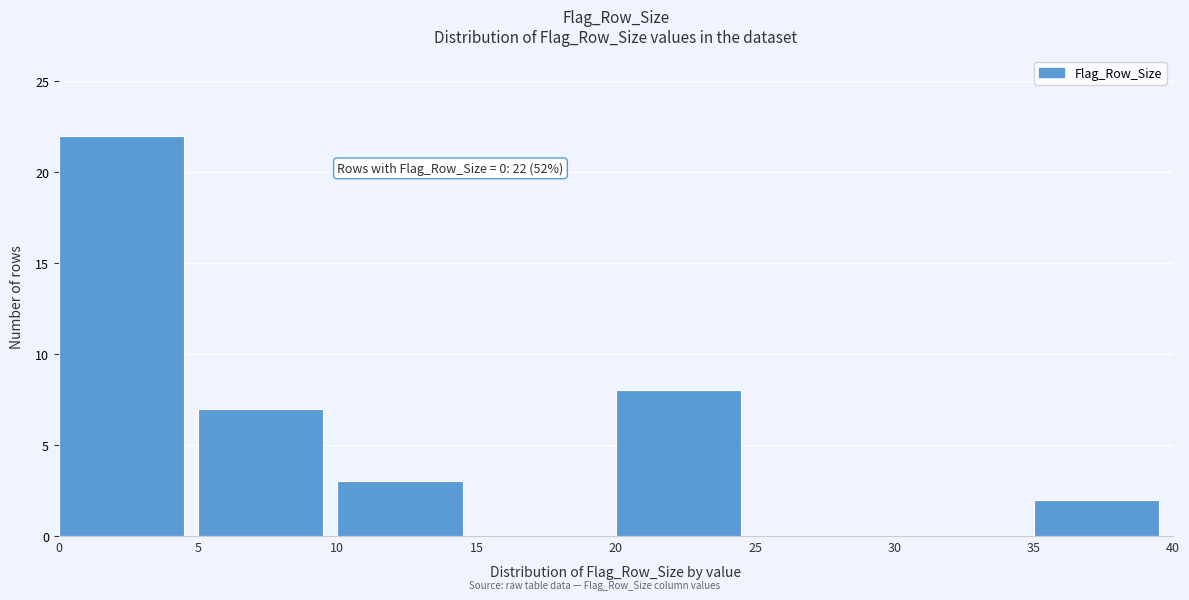

Which range on the x-axis has the tallest bar?

0 to 5